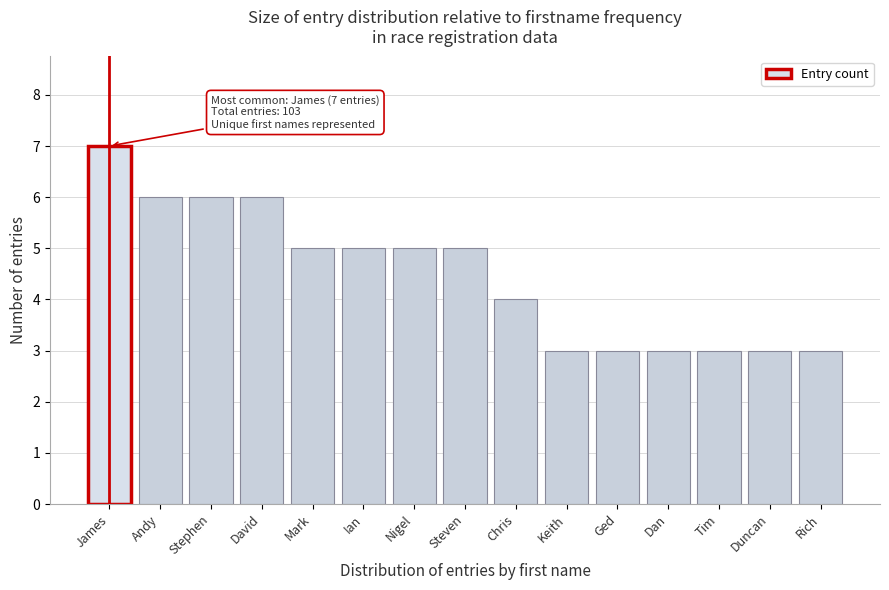

Reading left to right, what are all the values shown in this chart?

James=7	Andy=6	Stephen=6	David=6	Mark=5	Ian=5	Nigel=5	Steven=5	Chris=4	Keith=3	Ged=3	Dan=3	Tim=3	Duncan=3	Rich=3